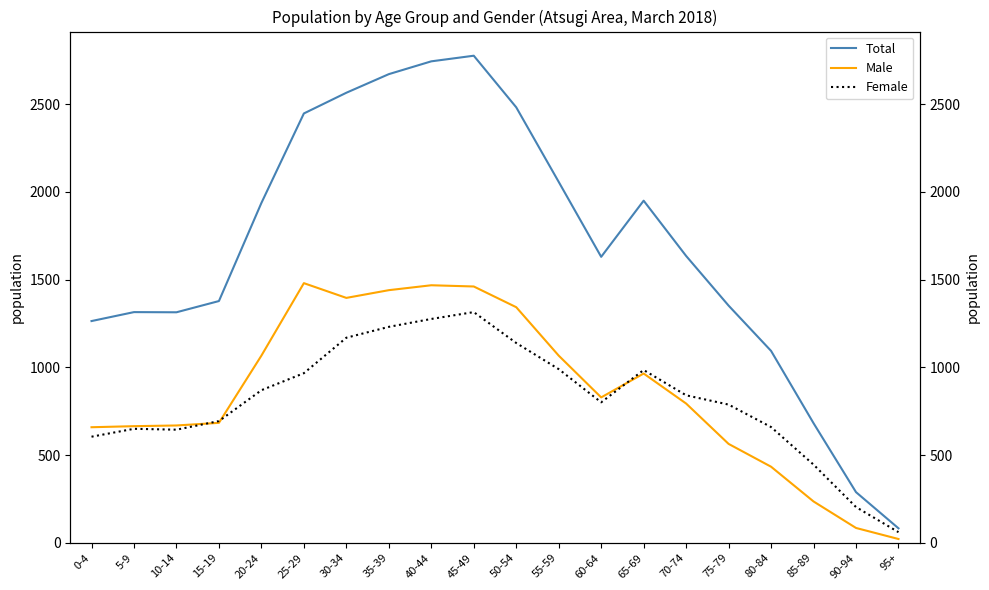

True or false: Female has more than 0 interior local peaks.

True